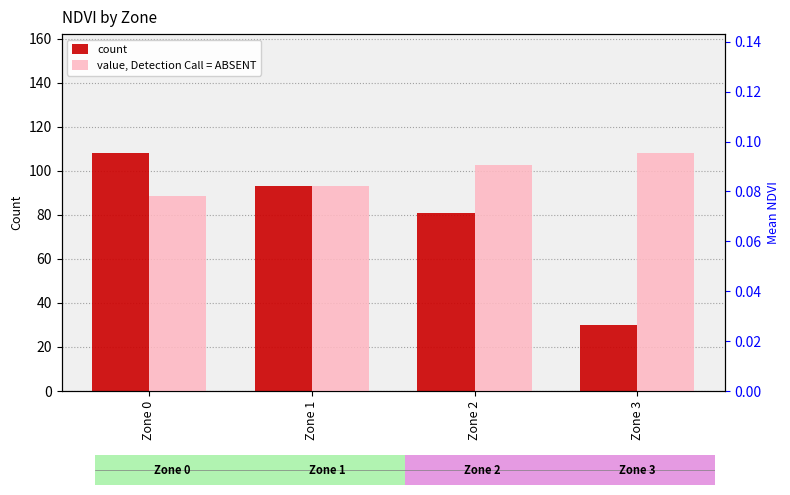

Rank the series by their average value, from highest to lowest.

count, value, Detection Call = ABSENT